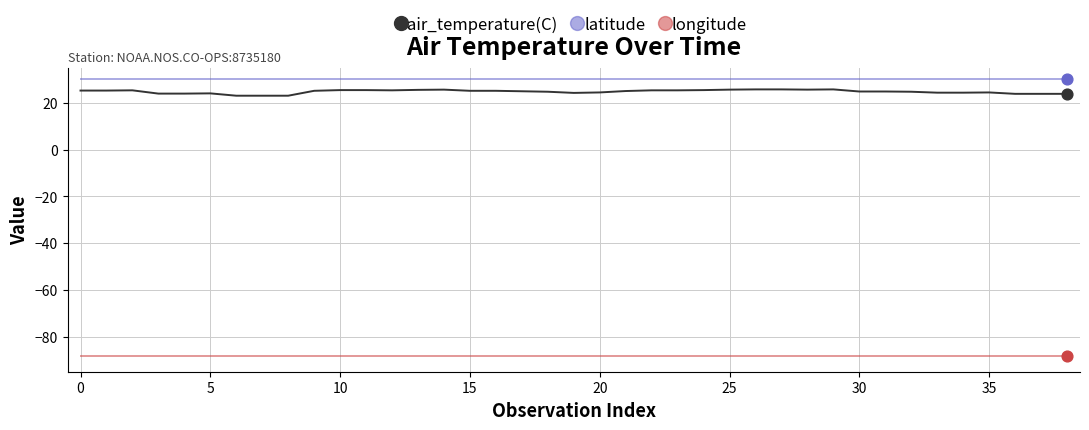

Which series has the largest total across all categories?

latitude